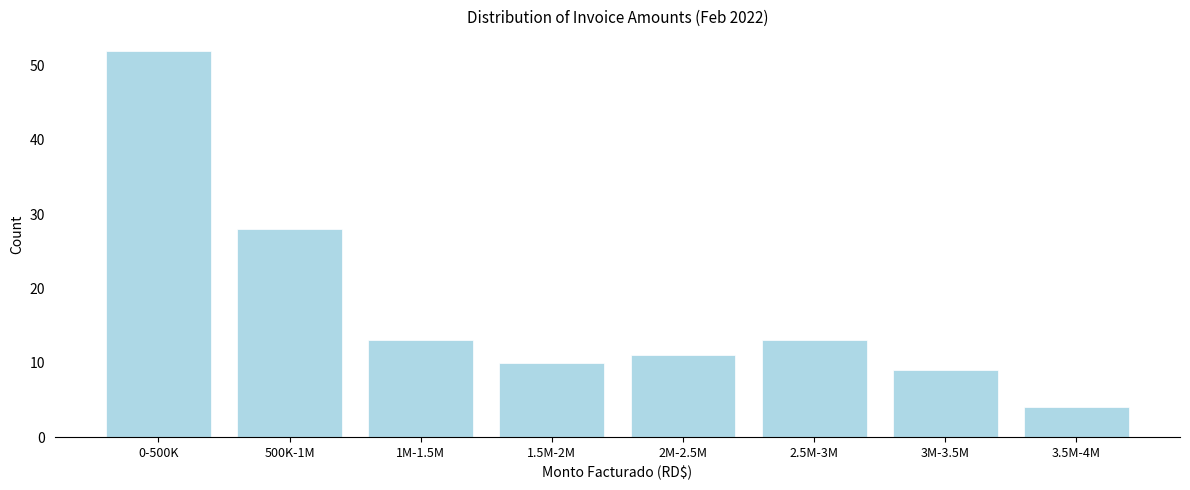

Reading right to left, list all the values displayed in this chart.

3.5M-4M=4	3M-3.5M=9	2.5M-3M=13	2M-2.5M=11	1.5M-2M=10	1M-1.5M=13	500K-1M=28	0-500K=52